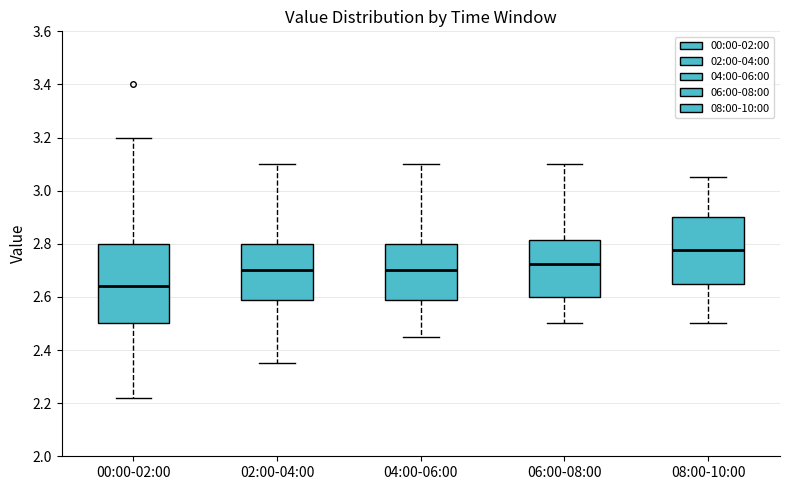

Which box is the tallest, from its lower edge to its upper edge?

00:00-02:00